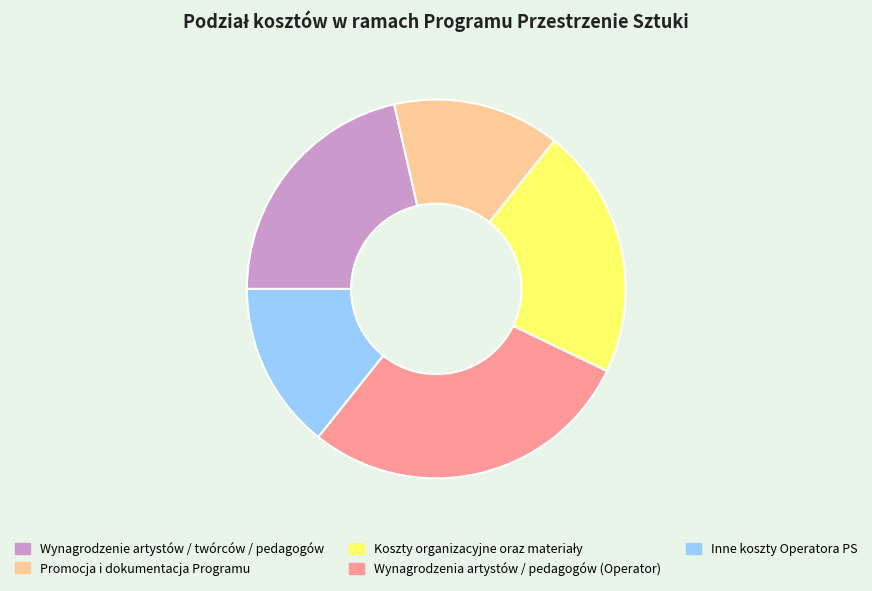

Combined, do Inne koszty Operatora PS and Wynagrodzenia artystów / pedagogów (Operator) account for over 50%?

No